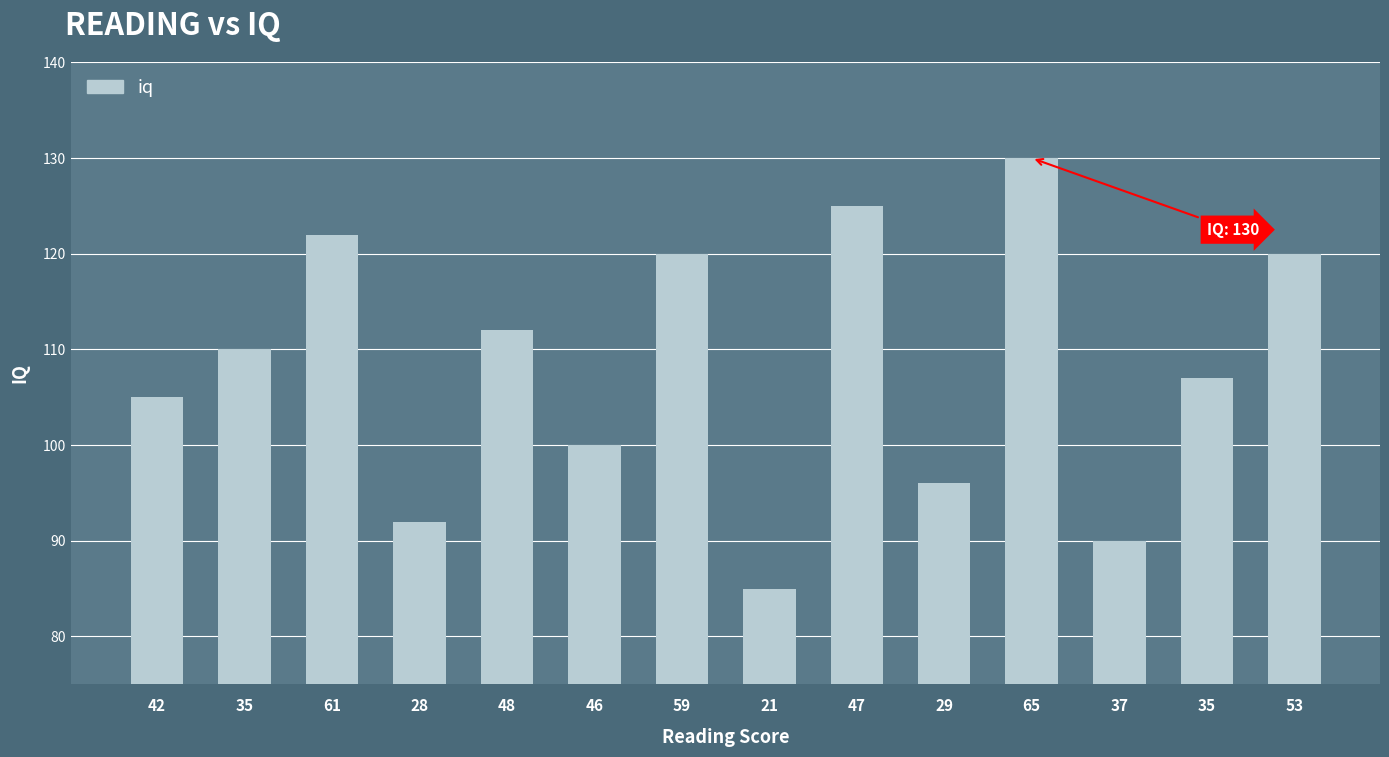

How many data points are less than 110?

7